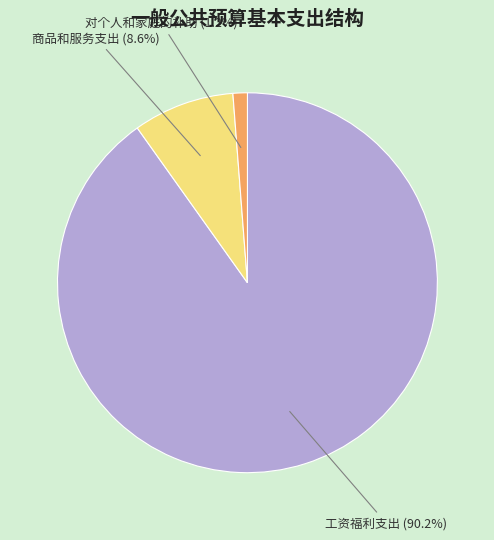

Does any single category account for the majority?

Yes